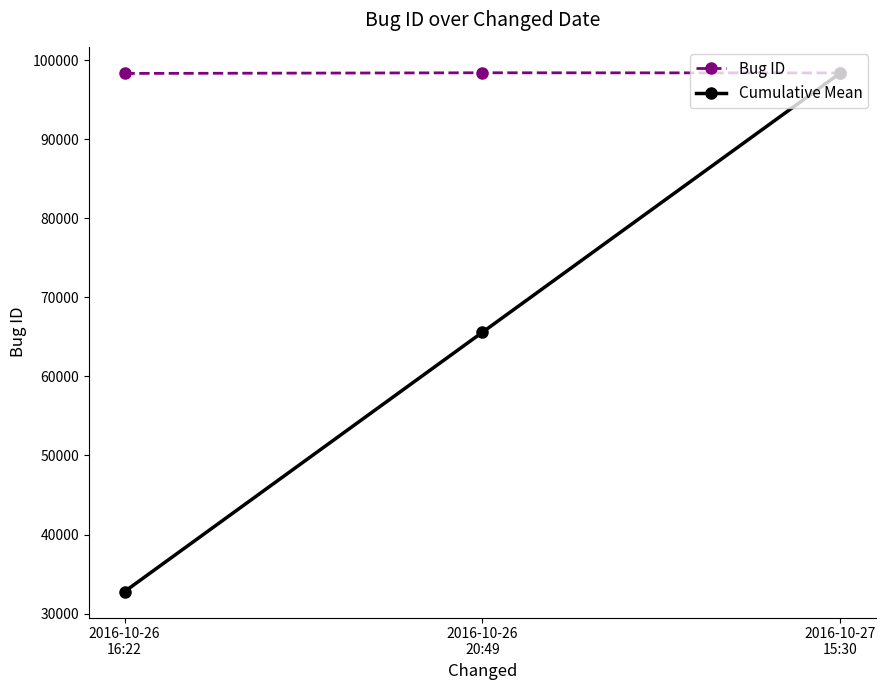

What is the difference between the maximum and minimum values in the Cumulative Mean series?

65608.3